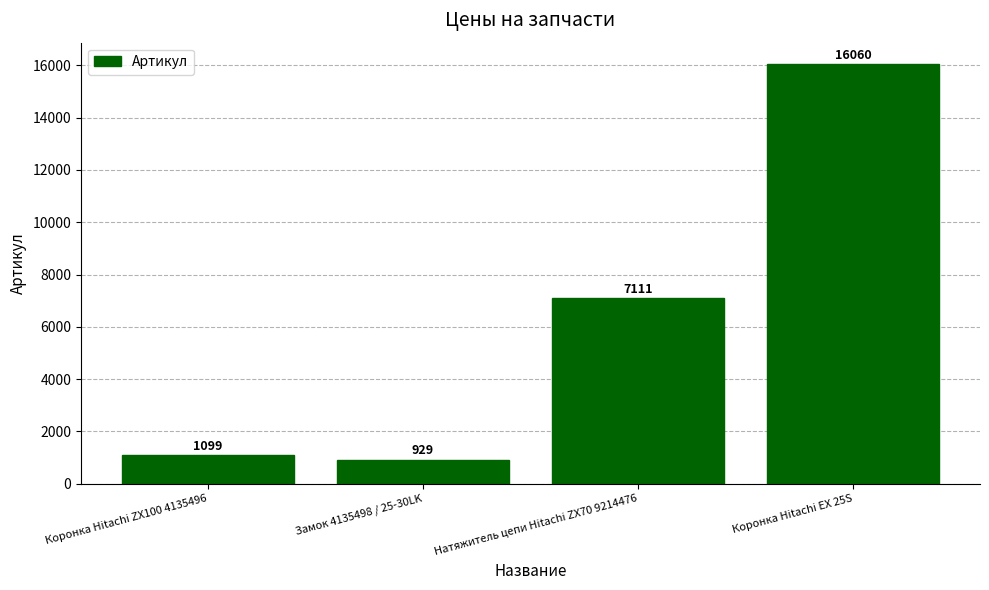

What is the label of the 4th bar from the left?

Коронка Hitachi EX 25S